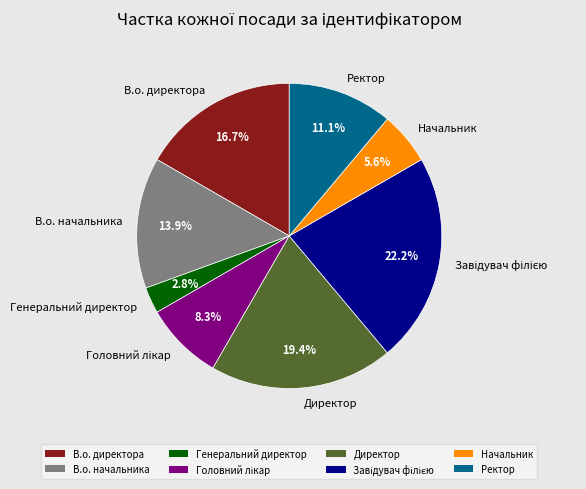

How many segments does this pie chart have?

8